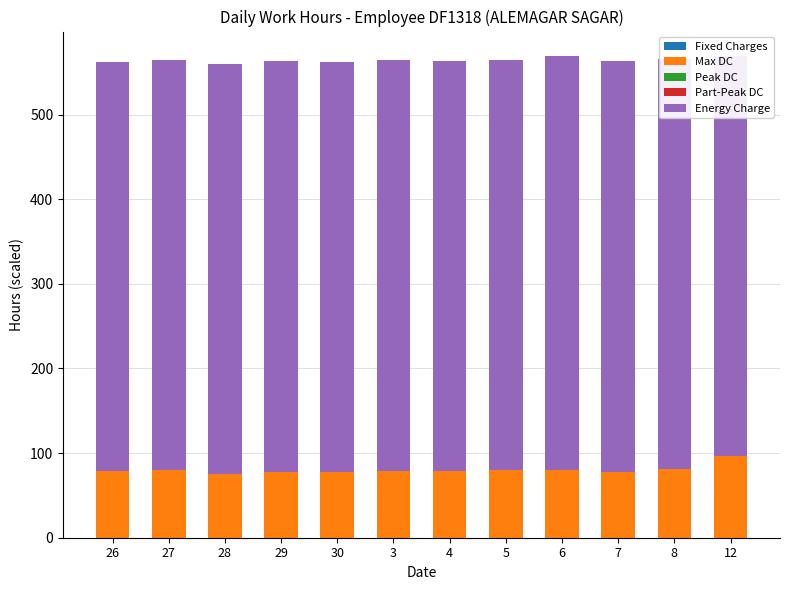

Where does the Max DC series first go above 79?

27